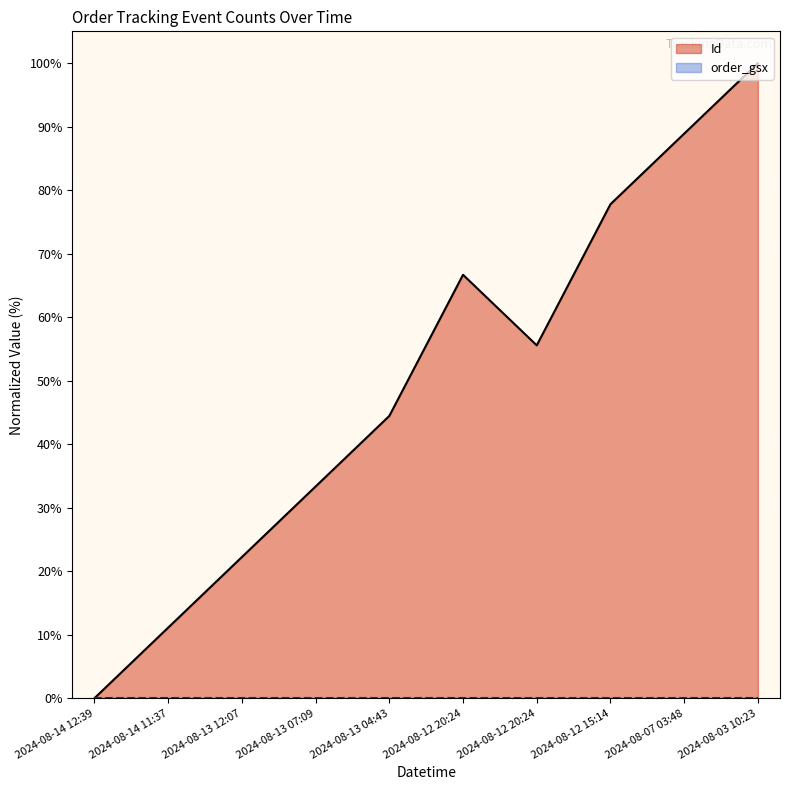

How many points are higher than both their immediate neighbors (excluding endpoints)?

1